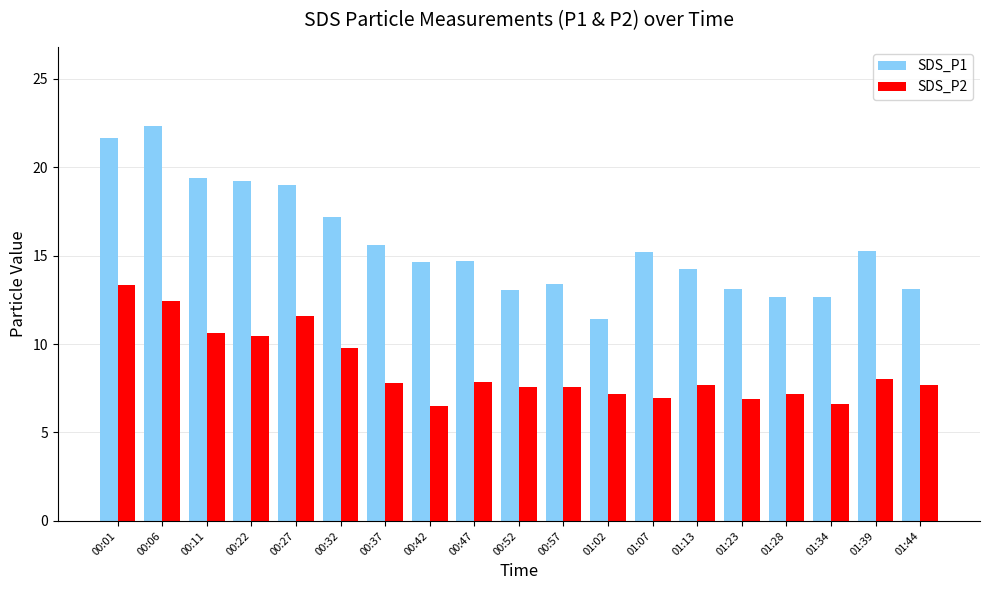

The SDS_P2 series shows 1.7 at 00:52. True or false?

False